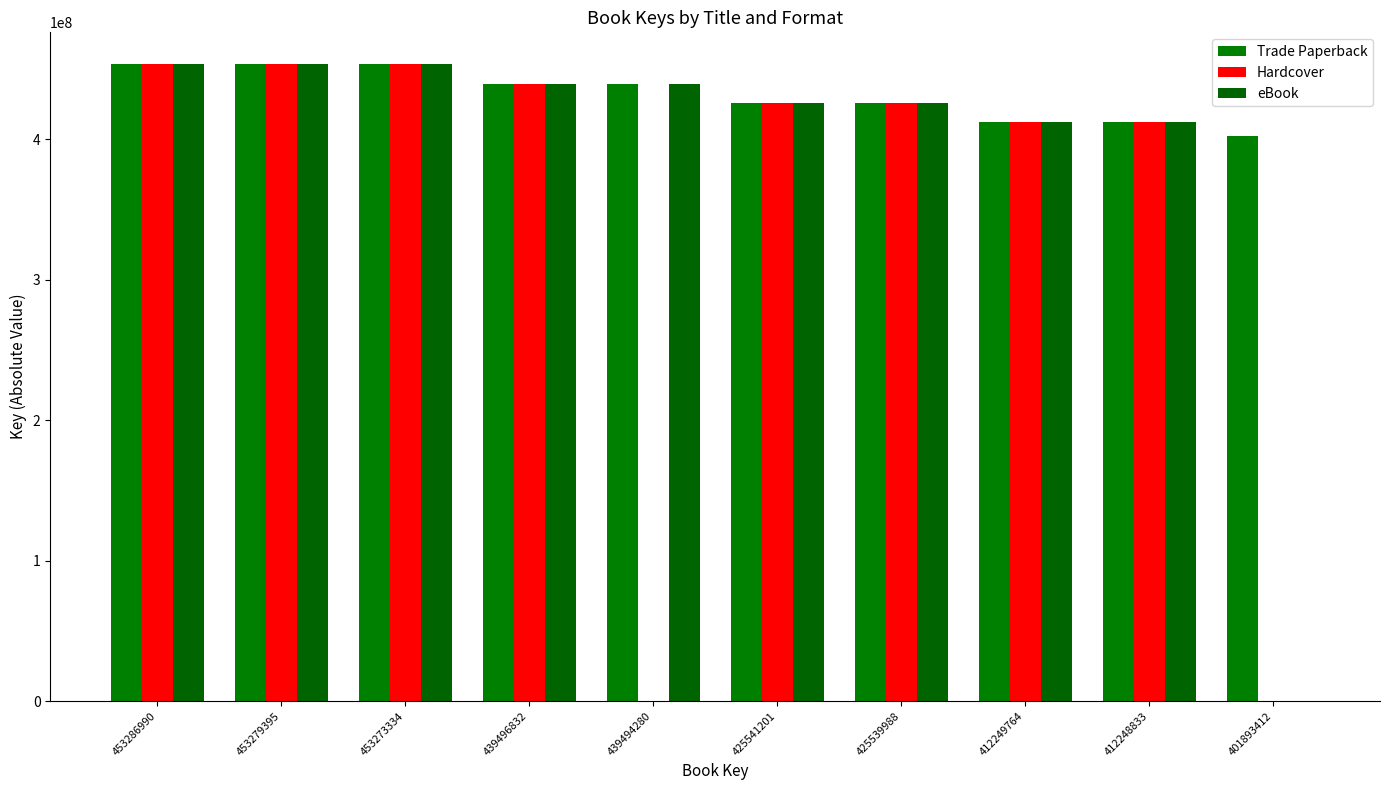

Are the bars grouped side by side (vs. stacked)?

Yes